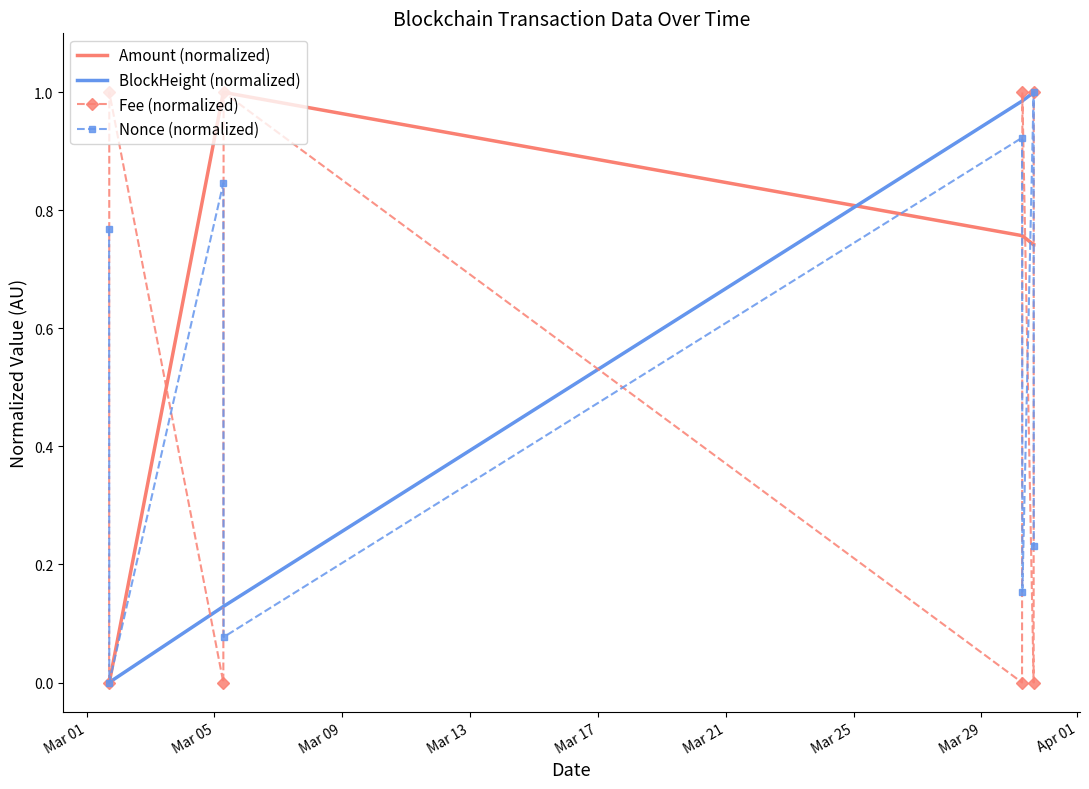

Which series ends up on top after the final intersection of Fee (normalized) and Nonce (normalized)?

Fee (normalized)